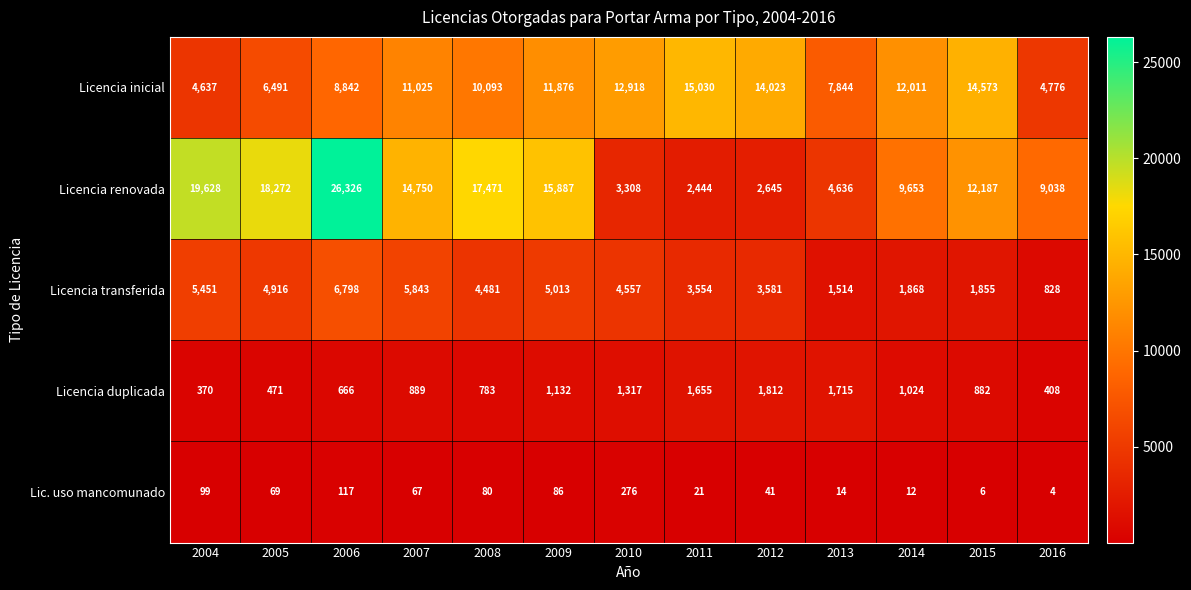

True or false: Licencia renovada has a value of 14750 at 2007.

True